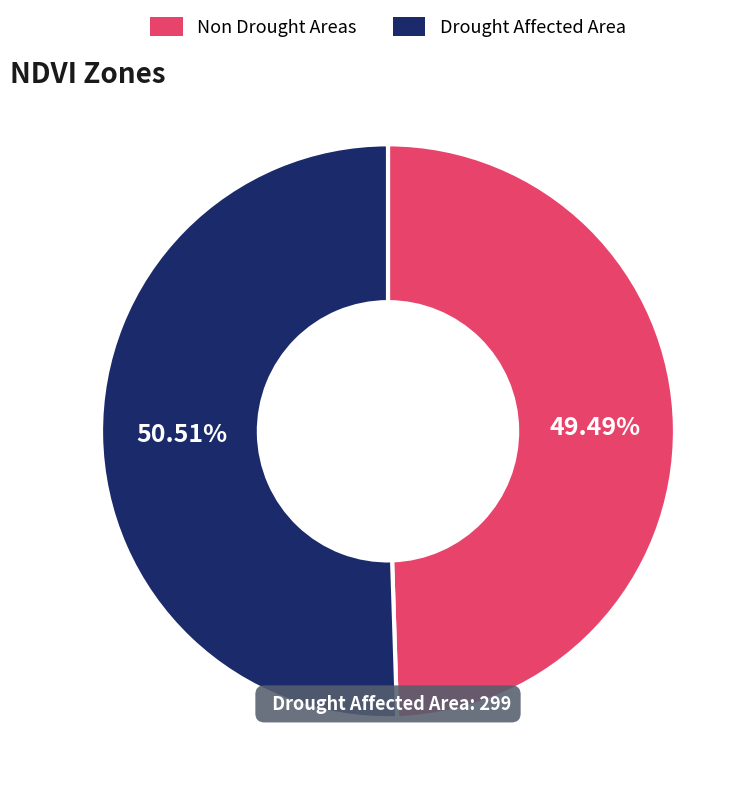

Do Non Drought Areas and Drought Affected Area together represent more than half of the pie?

Yes